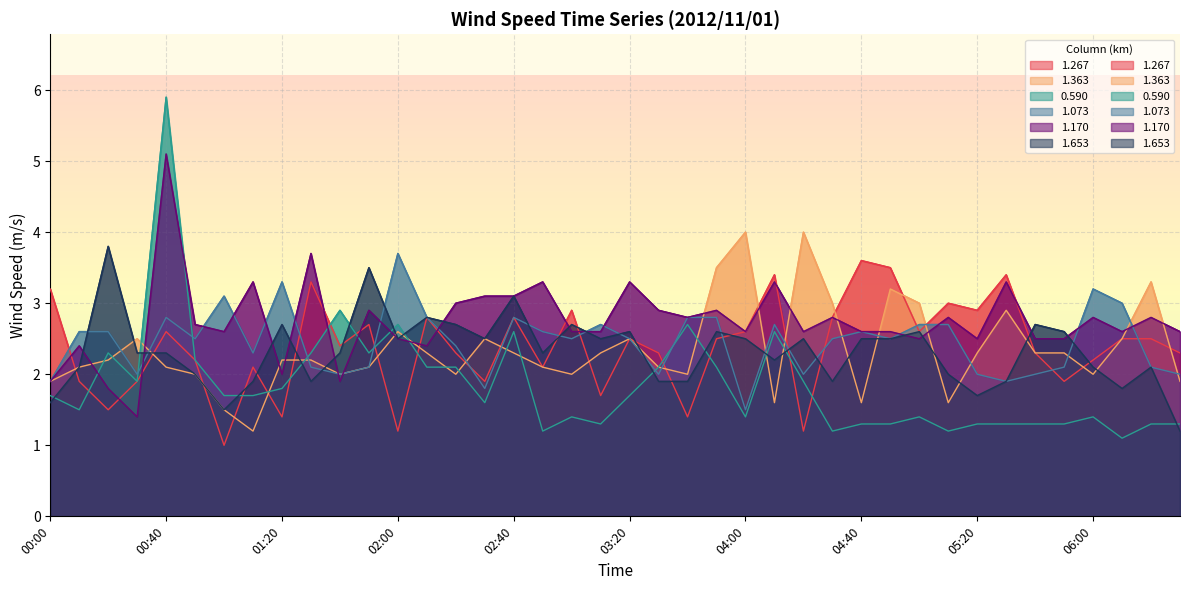

Which series has the largest total across all categories?

1.170